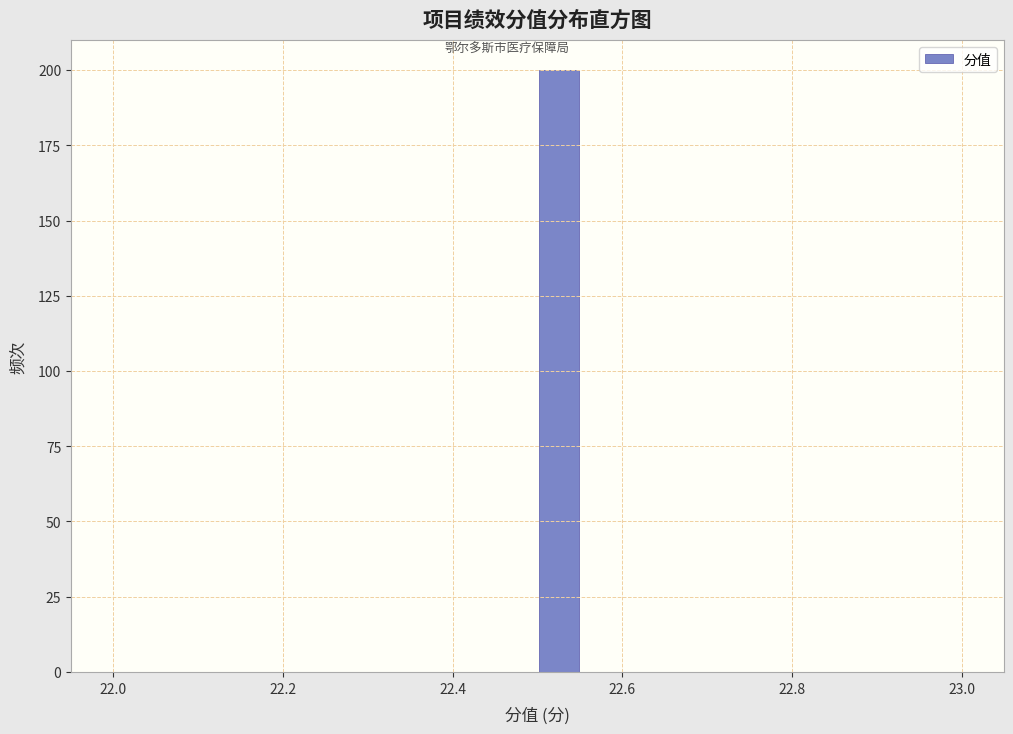

Around what value on the x-axis is the tallest bar? Give the approximate position of its centre, as read against the axis.

22.52